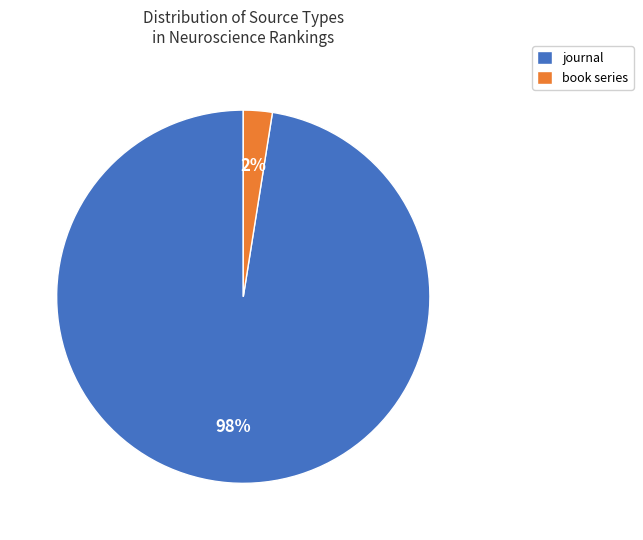

How many slices are in this pie chart?

2